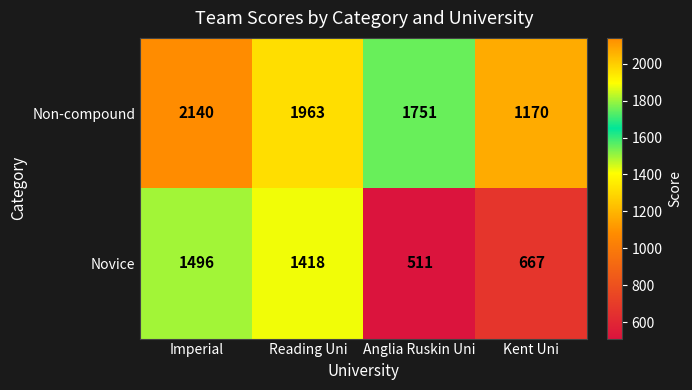

Reading left to right, extract all data points from this chart.

Non-compound: 2140	1963	1751	1170
Novice: 1496	1418	511	667